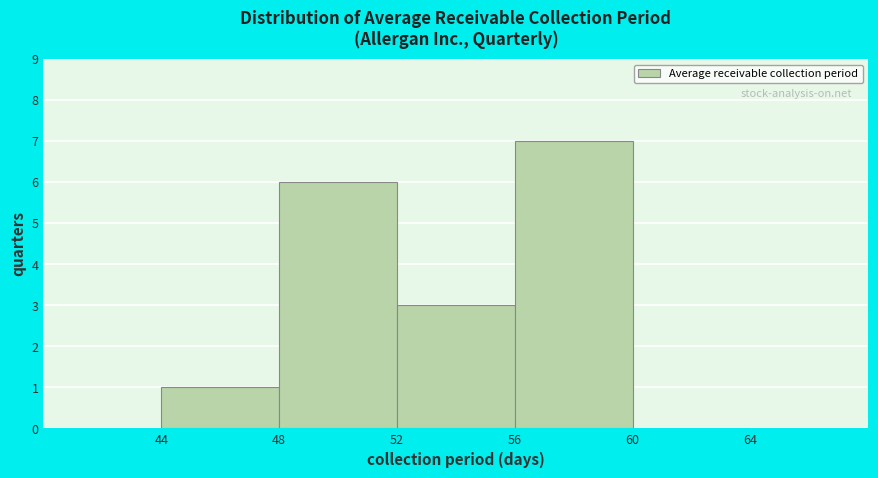

Over which range of the x-axis is the bar tallest?

56 to 60